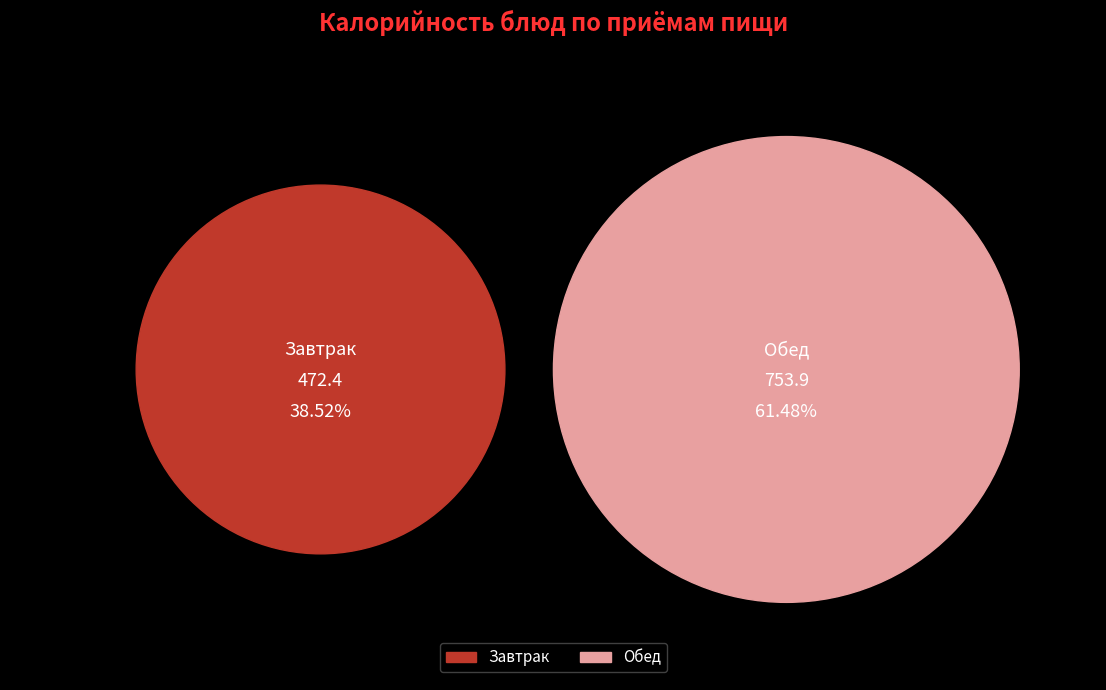

Is it true that Хлеб ржано-пшеничный is 1% of the pie?

False